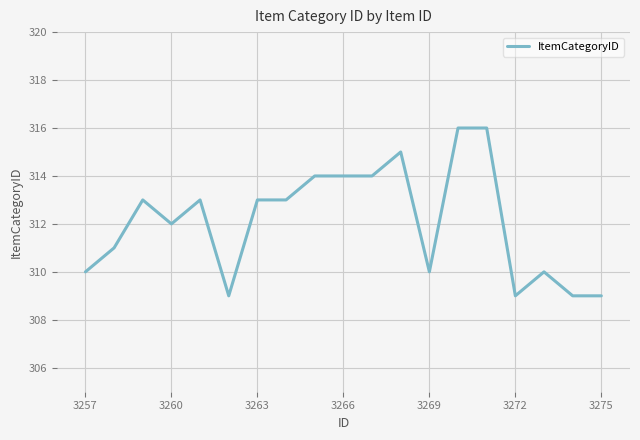

What is the smallest value displayed?

309